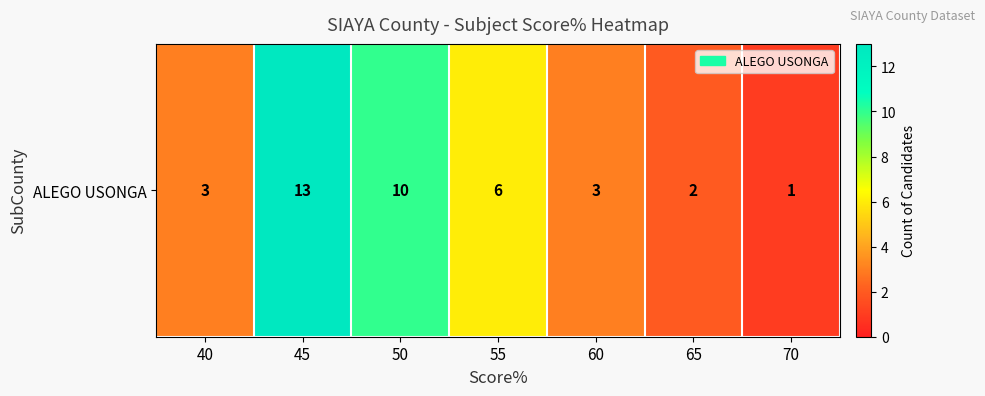

What is the sum of the values at 55 and 65?

8